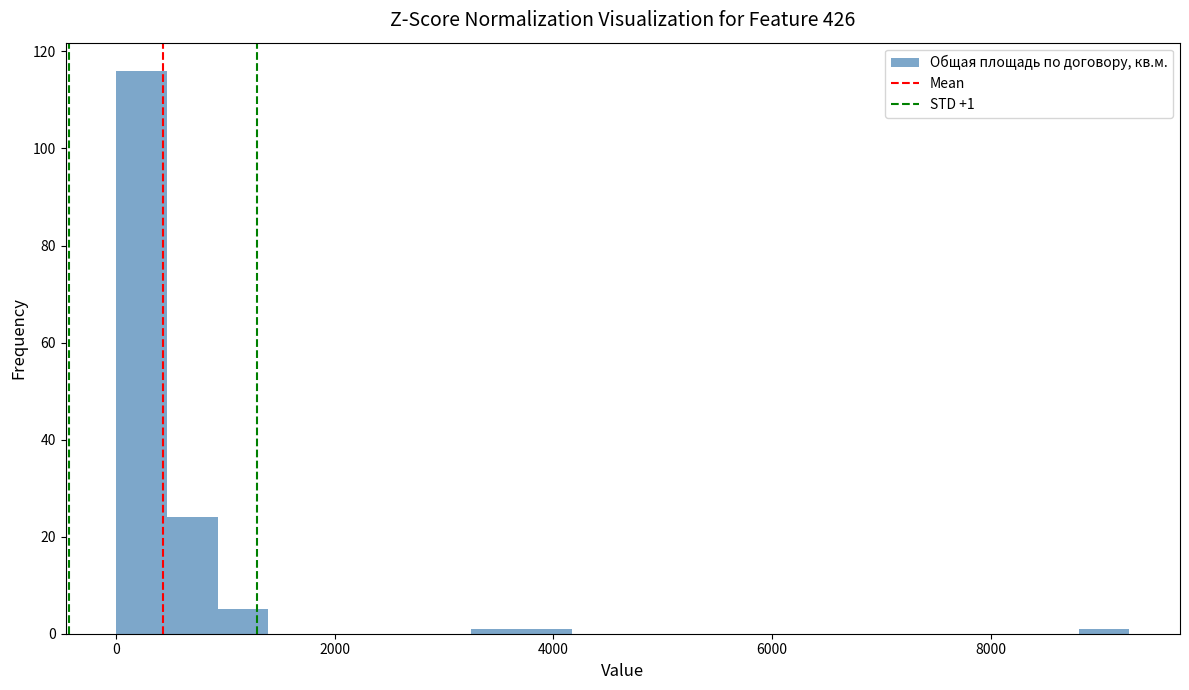

Read against the x-axis, roughly where is the centre of the tallest bar?

200